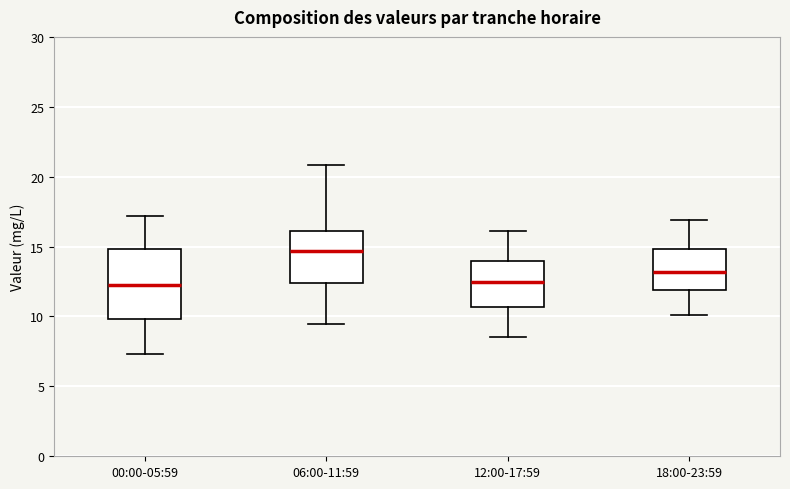

Which box's median line is the highest?

06:00-11:59